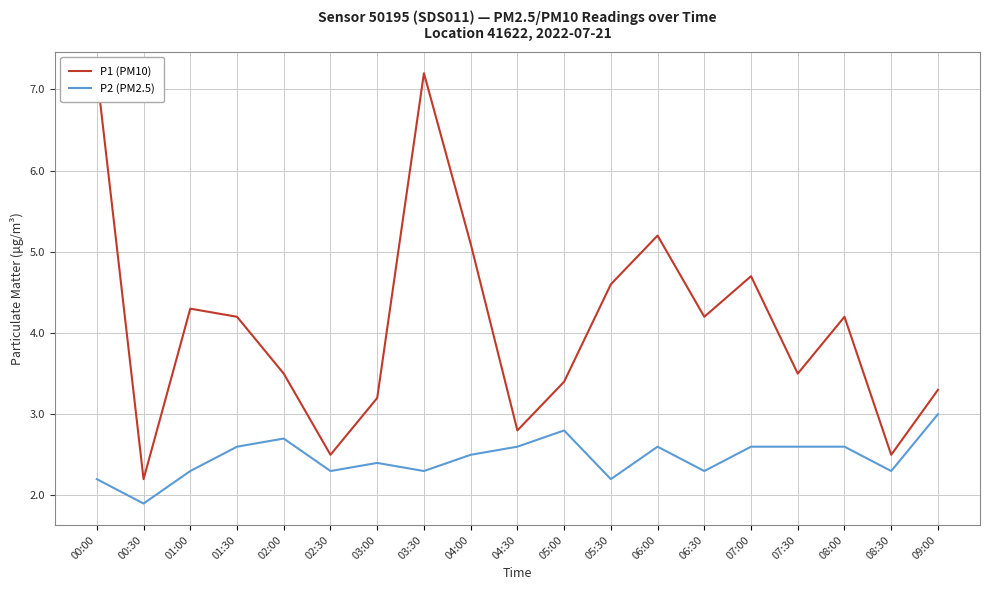

What is the label of the 12th point from the right?

03:30